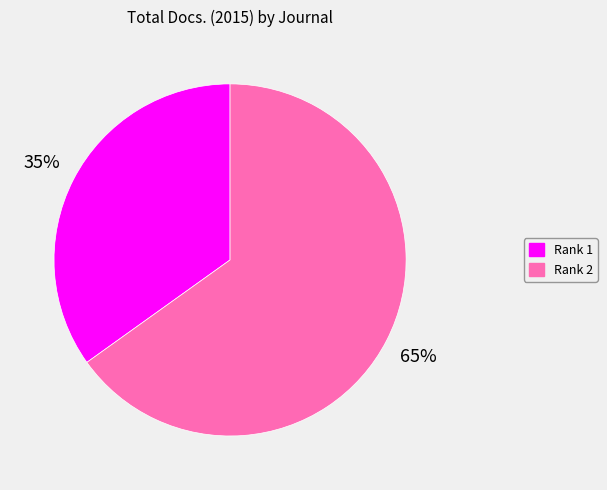

What percentage is the Rank 2 slice, to the nearest percent?

65%